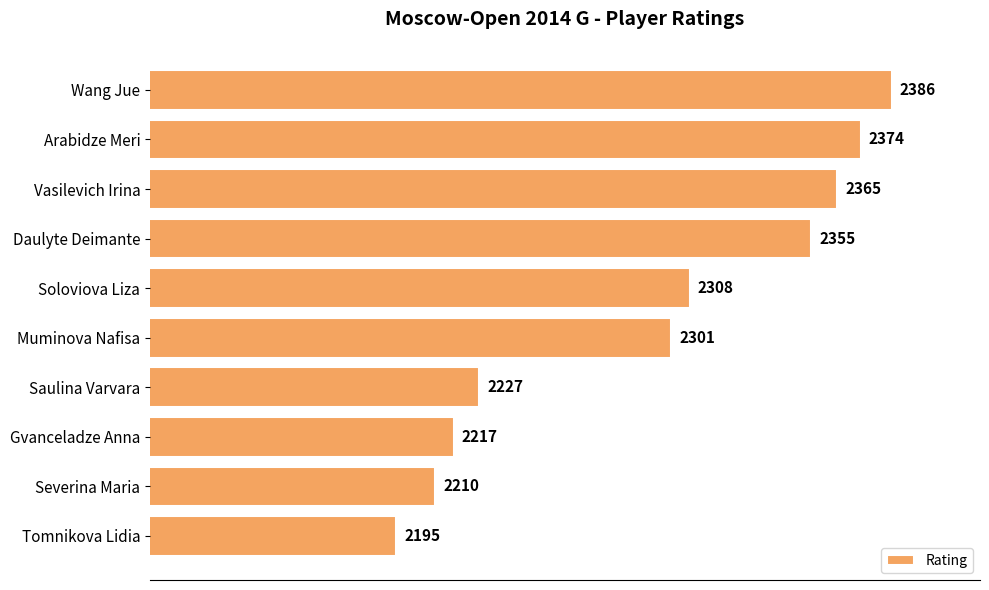

At which label is the value closest to 2290?

Muminova Nafisa